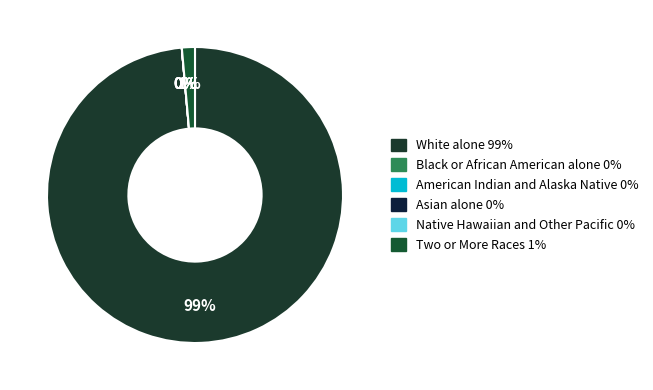

How many segments does this pie chart have?

6